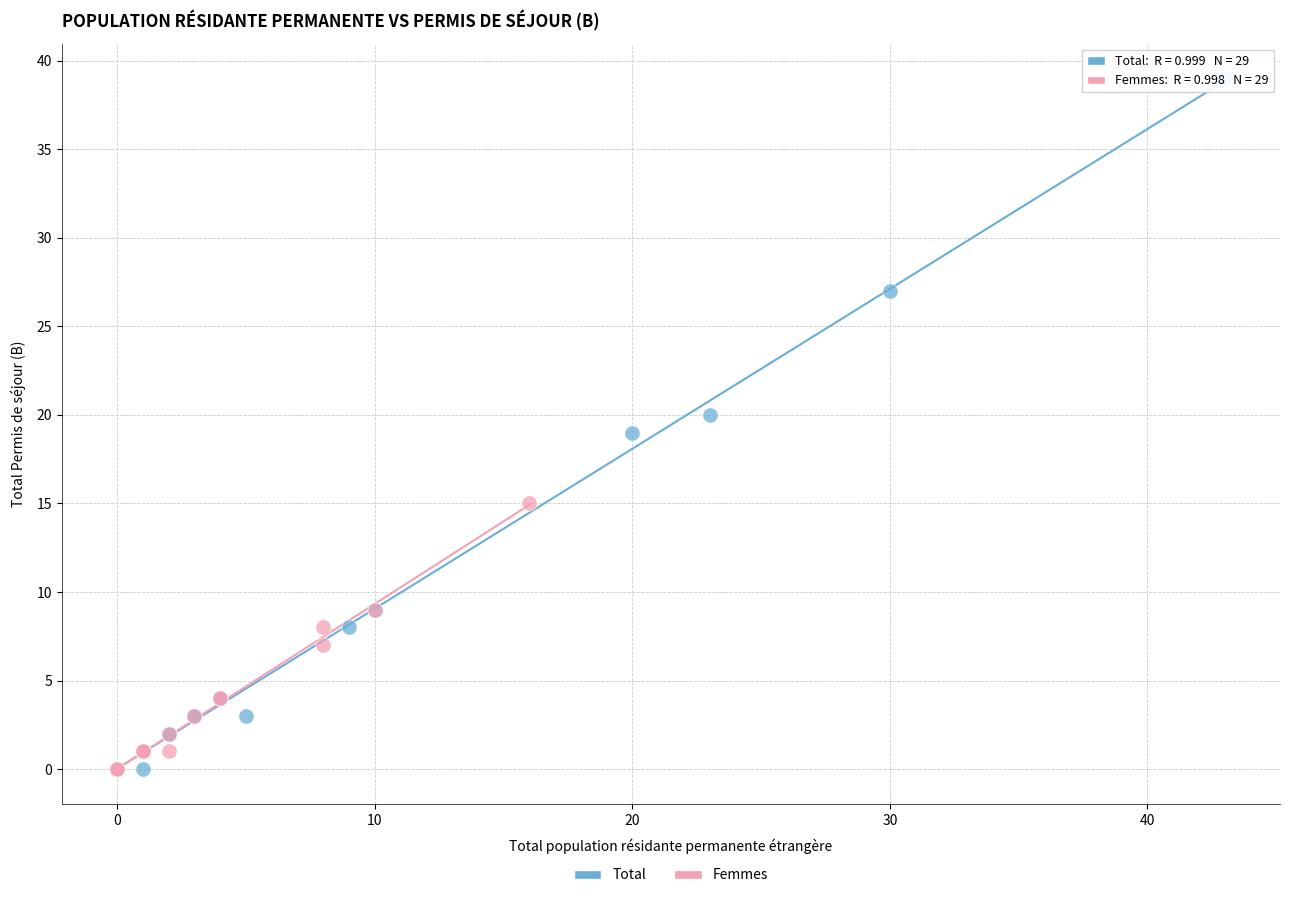

Which series has the widest spread of Y values?

Total